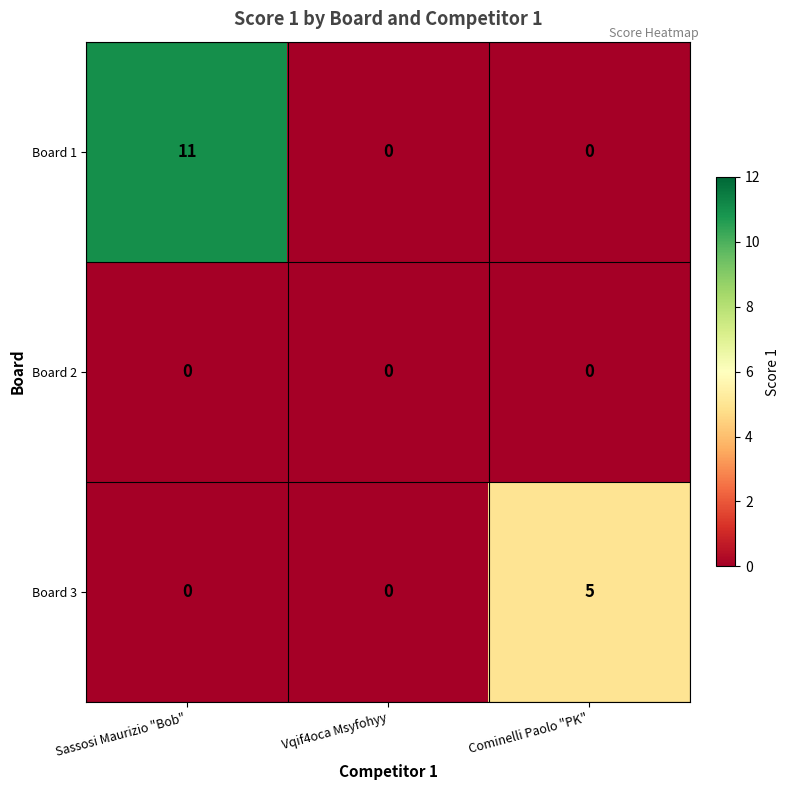

Read the Board 3 value at Cominelli Paolo "PK".

5